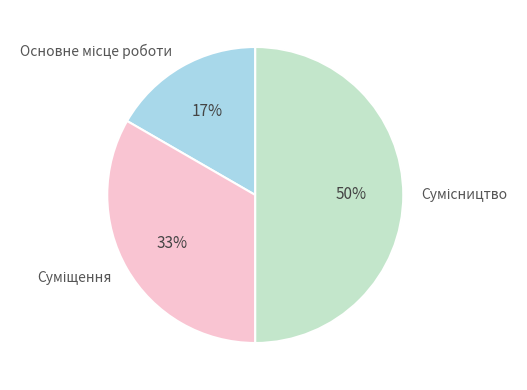

To the nearest percent, what is the difference between the largest and smallest slice percentages?

33%